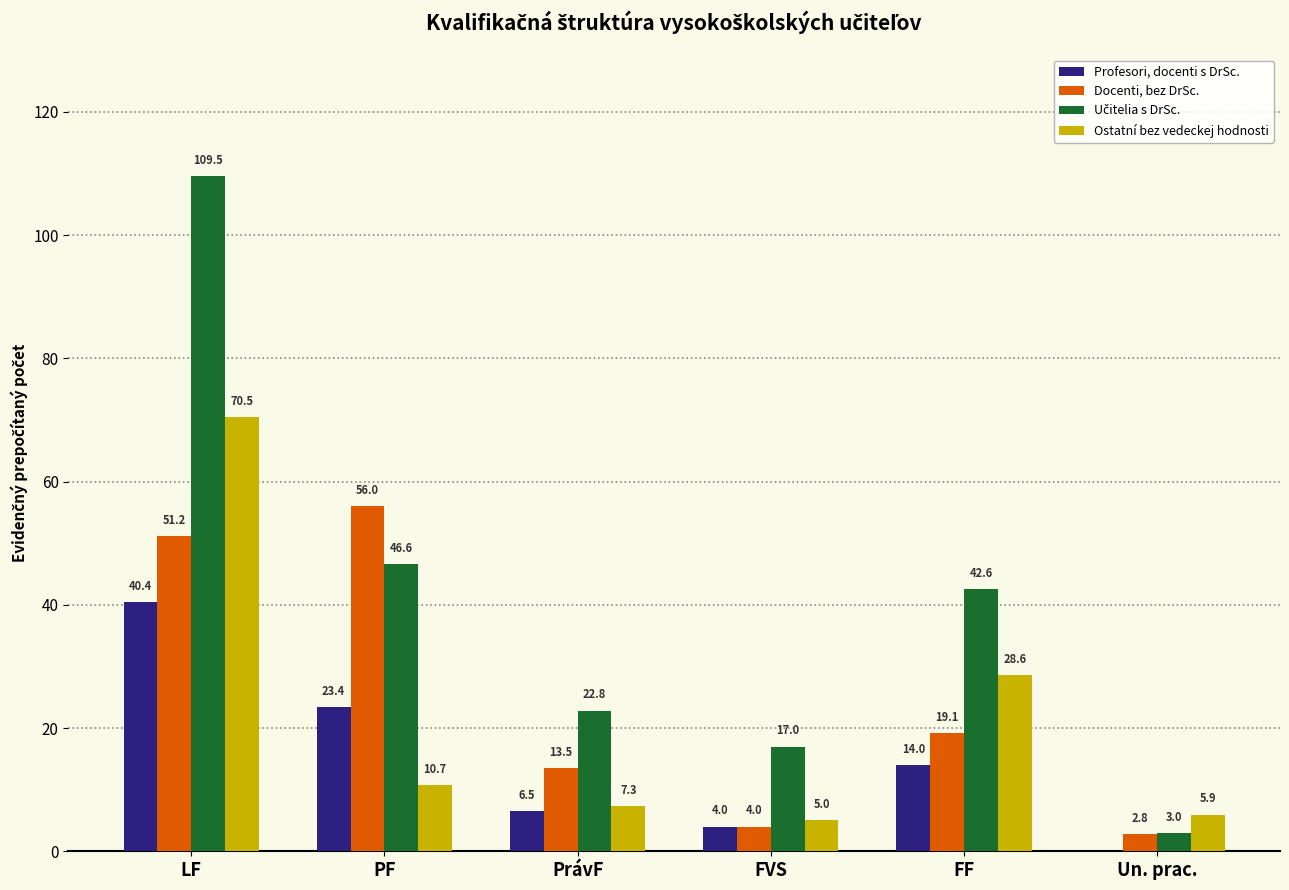

Is it true that Ostatní bez vedeckej hodnosti equals 28.6 at FF?

True